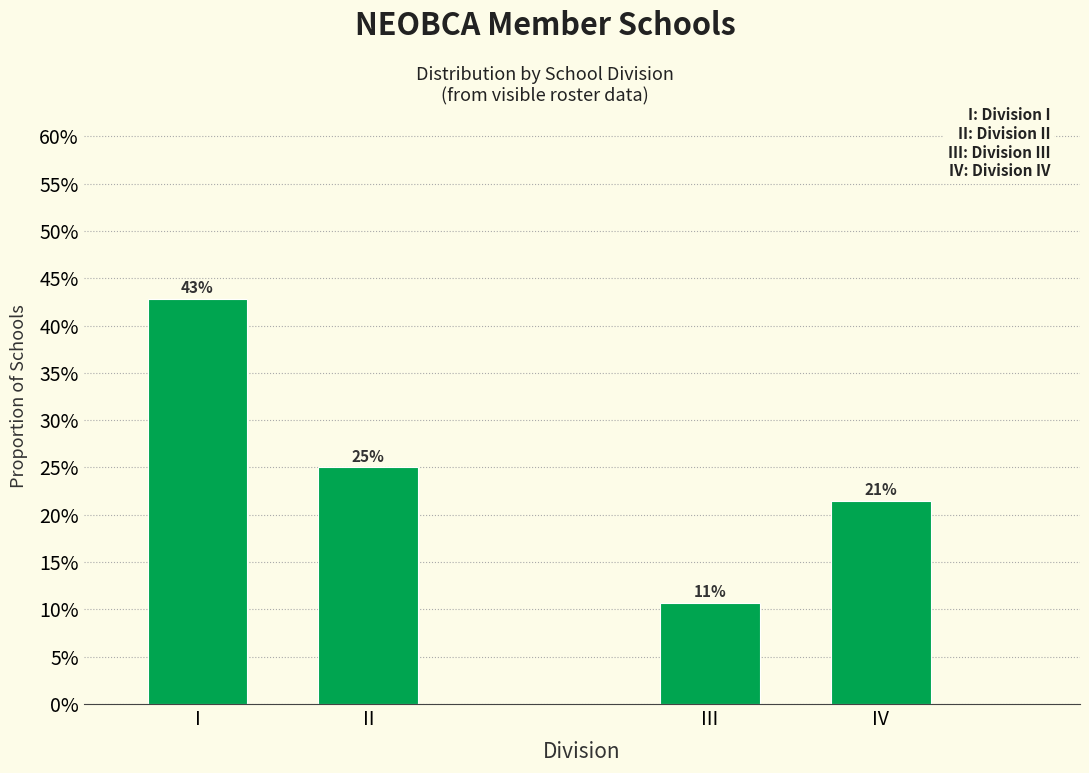

Does the chart contain any negative values?

No